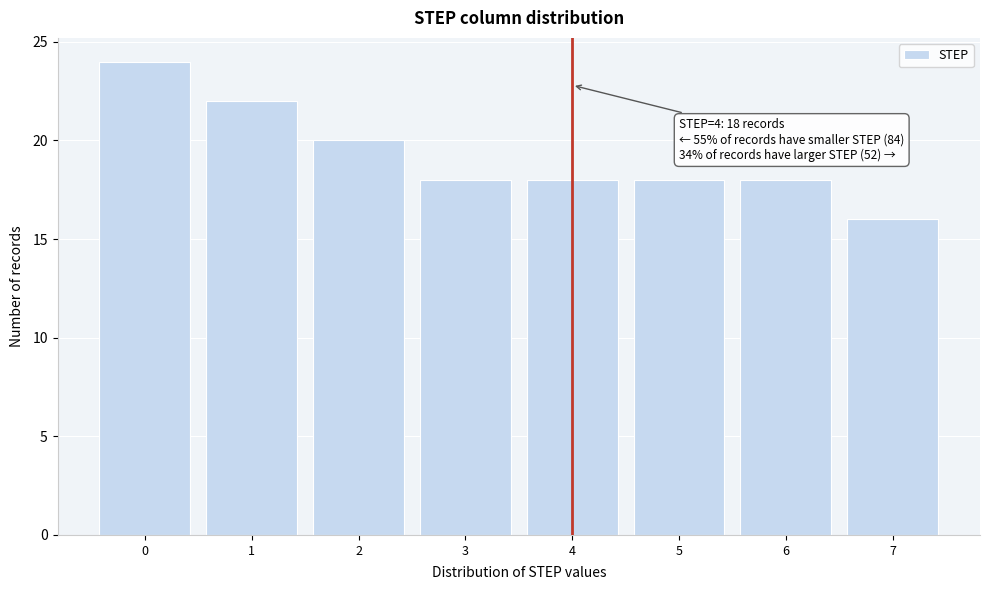

Reading right to left, what are all the values shown in this chart?

7=16	6=18	5=18	4=18	3=18	2=20	1=22	0=24